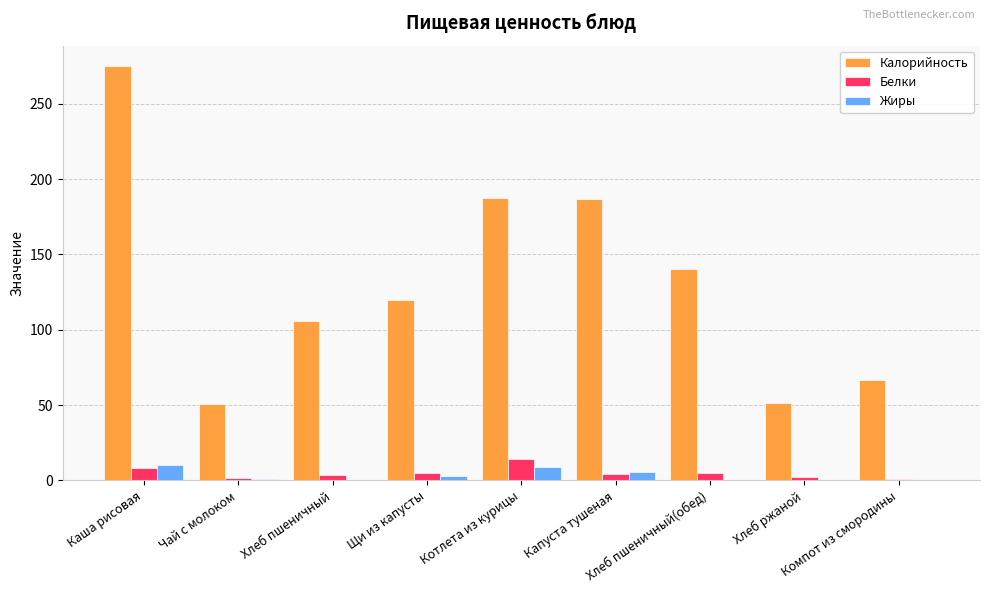

What is the approximate value of Калорийность at Капуста тушеная?

187.1